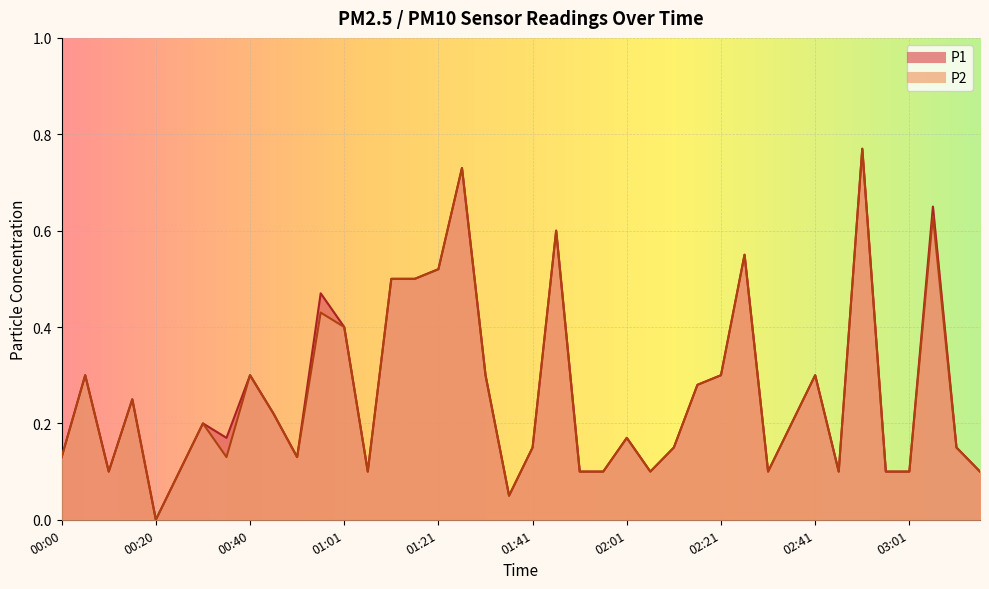

Which has a higher value, 00:45 or 01:51?

00:45